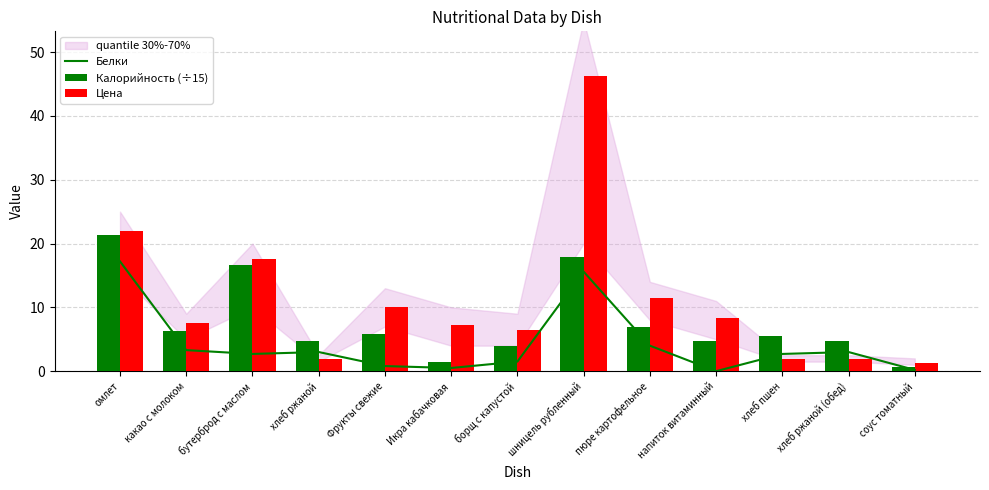

How many data points in Калорийность (÷15) are less than 5?

6